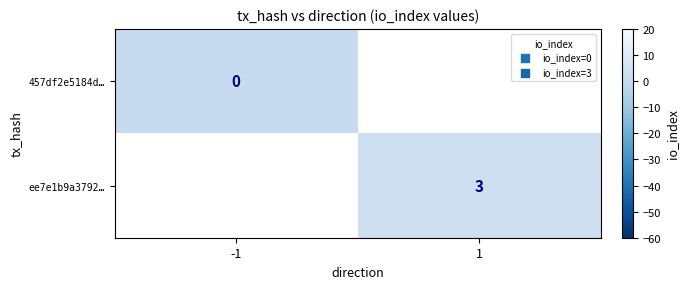

The ee7e1b9a3792… series shows 3 at 1. True or false?

True